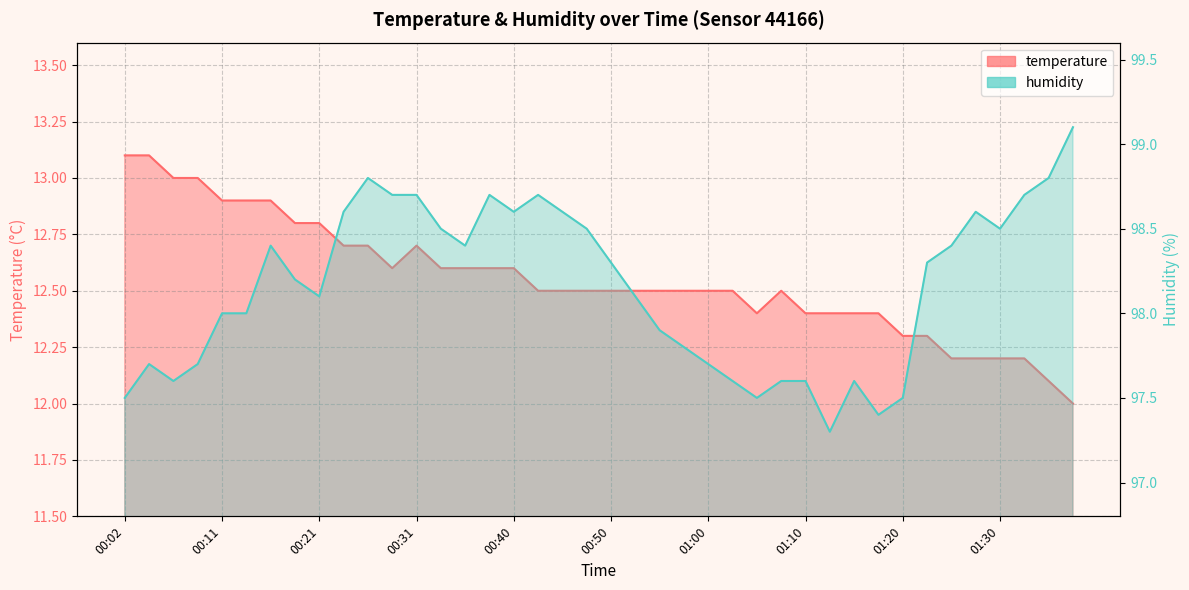

What position from the right is 01:28?

5